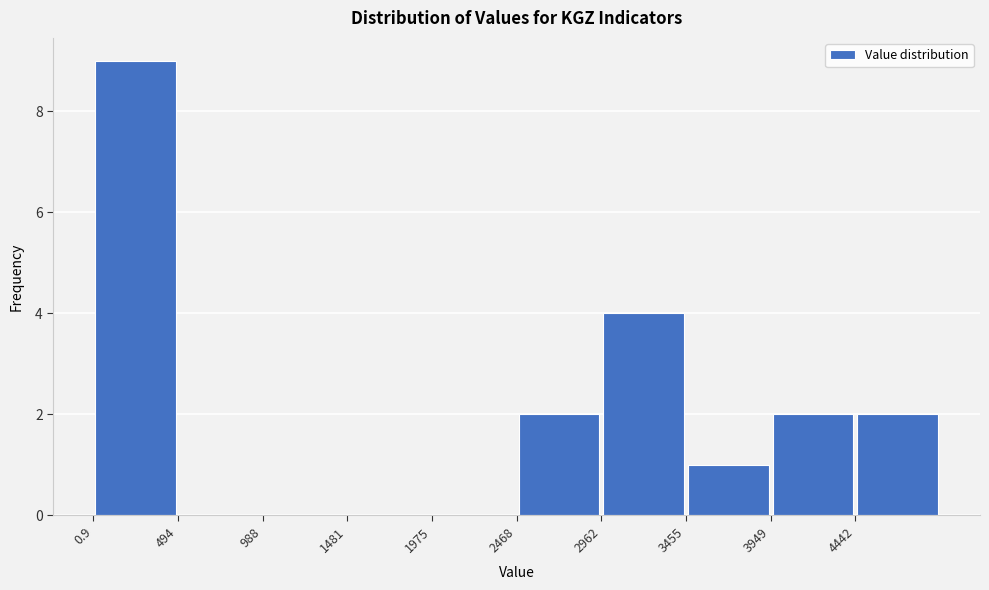

Reading left to right, transcribe this chart: for each bar, give the range it covers on the x-axis and its height. Neither the bar edges nor the heights are printed on the chart, so give them approximately, as read against the axes.

0 to 500: 9
500 to 1000: 0
1000 to 1500: 0
1500 to 1950: 0
1950 to 2450: 0
2450 to 2950: 2
2950 to 3450: 4
3450 to 3950: 1
3950 to 4450: 2
4450 to 4950: 2